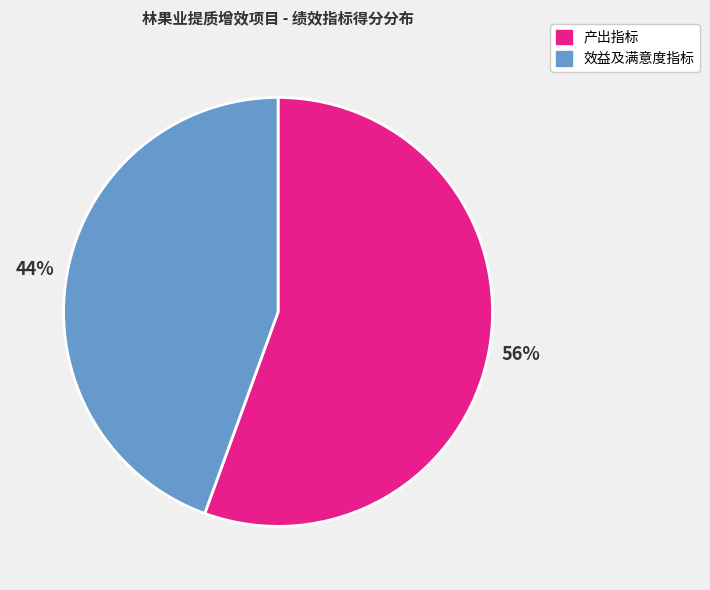

What is the smallest slice in the pie chart?

效益及满意度指标